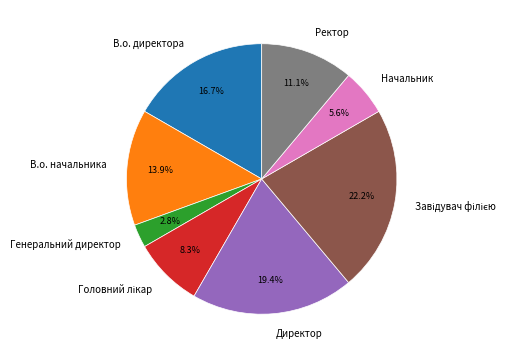

Which has a higher value, Ректор or В.о. директора?

В.о. директора